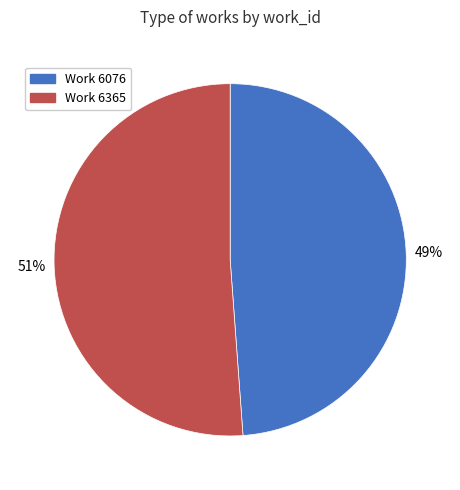

How many slices are in this pie chart?

2